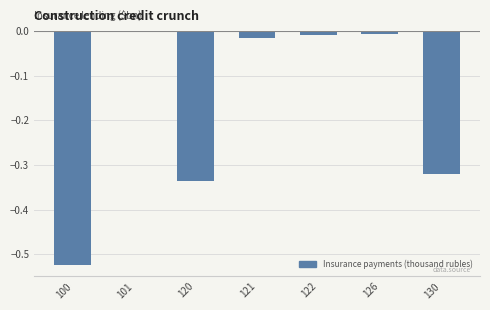

The value at 100 is -0.8. True or false?

False